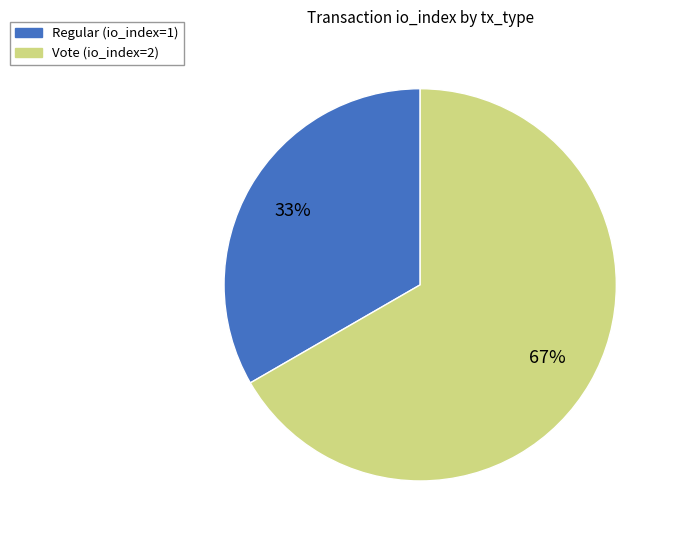

Is there a majority slice in this chart?

Yes